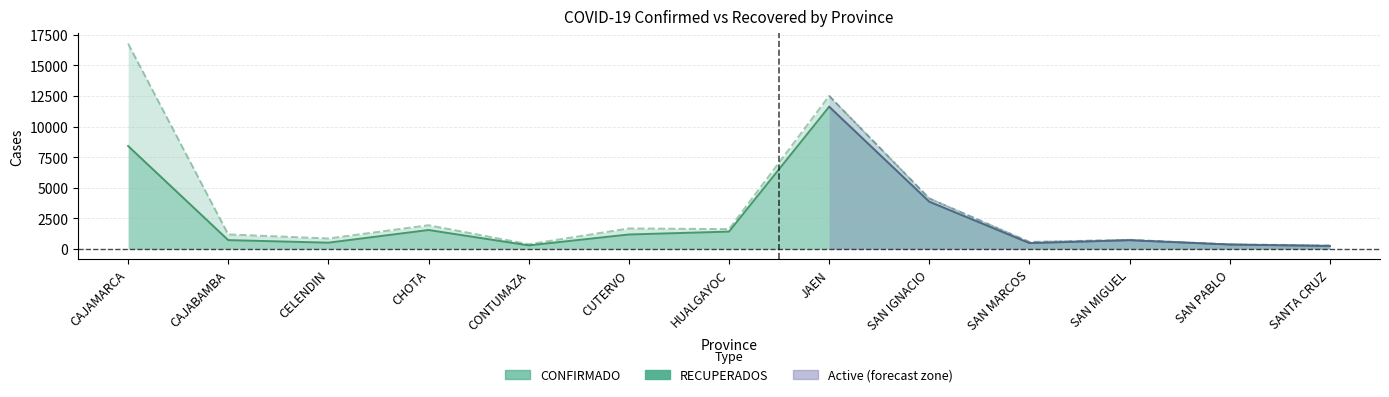

What is the label of the 7th point from the right?

HUALGAYOC